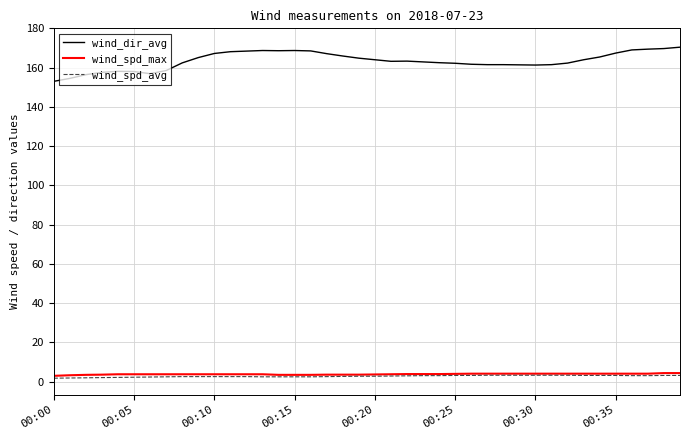

Which series has the largest total across all categories?

wind_dir_avg